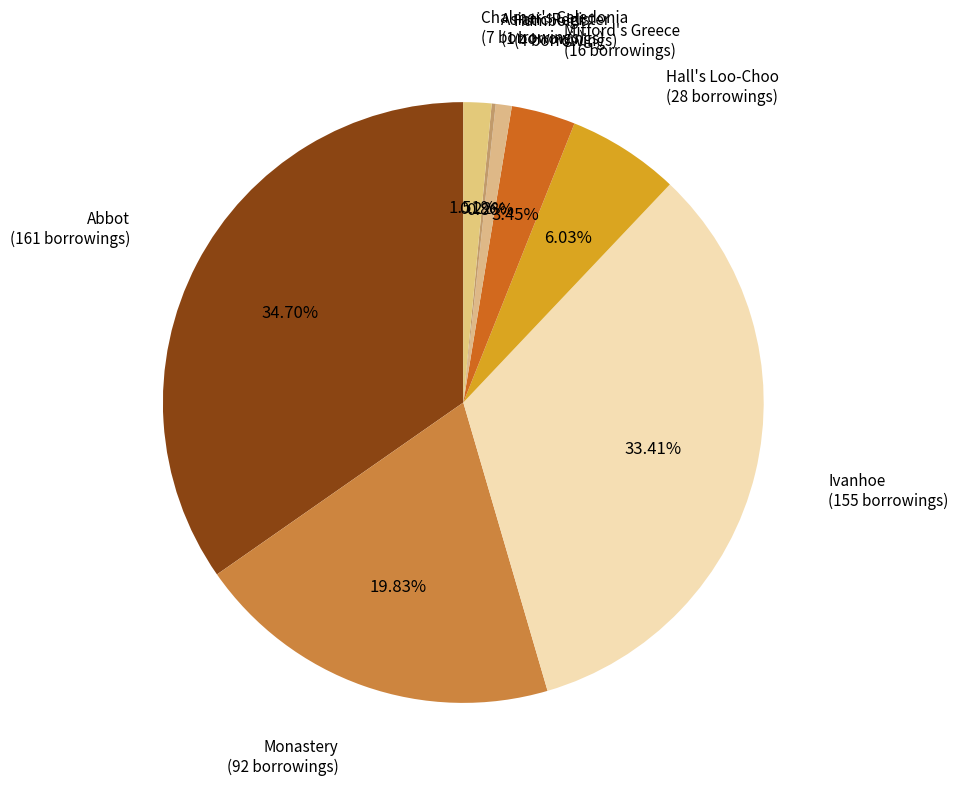

To the nearest percent, what is the difference between the largest and smallest slice percentages?

34%